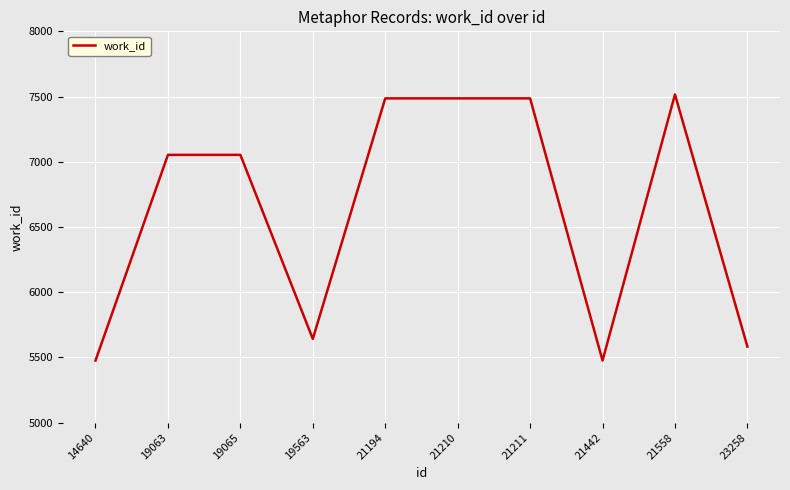

What is the sum of all values?

66257